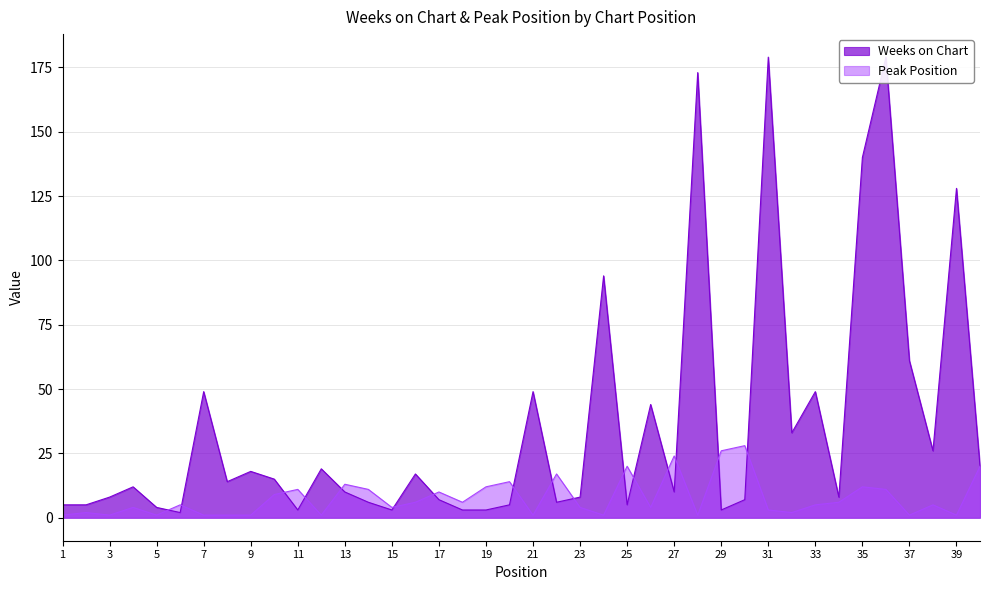

True or false: Weeks on Chart and Peak Position intersect in this chart.

True